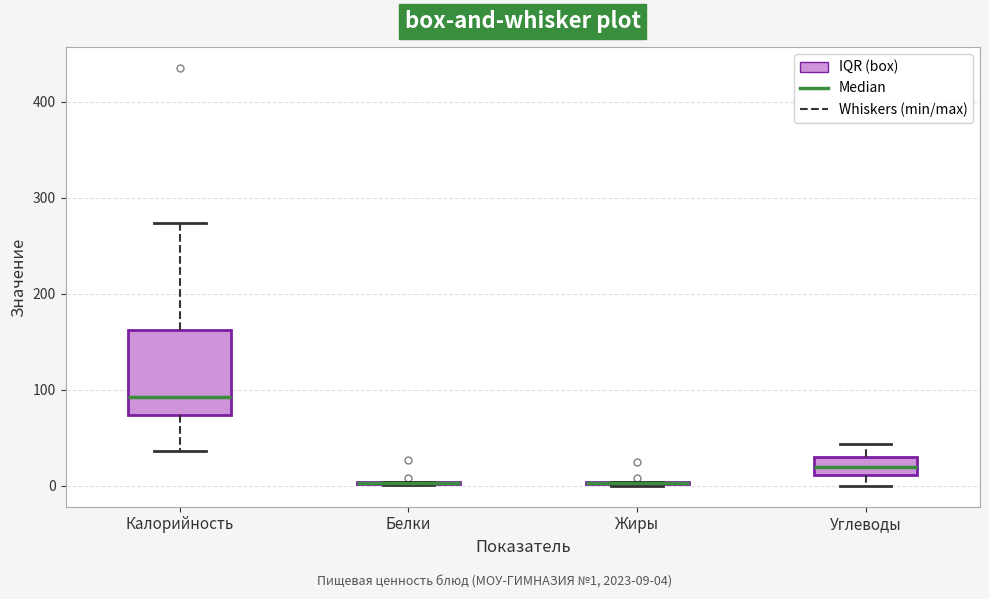

Which box is the tallest, from its lower edge to its upper edge?

Калорийность